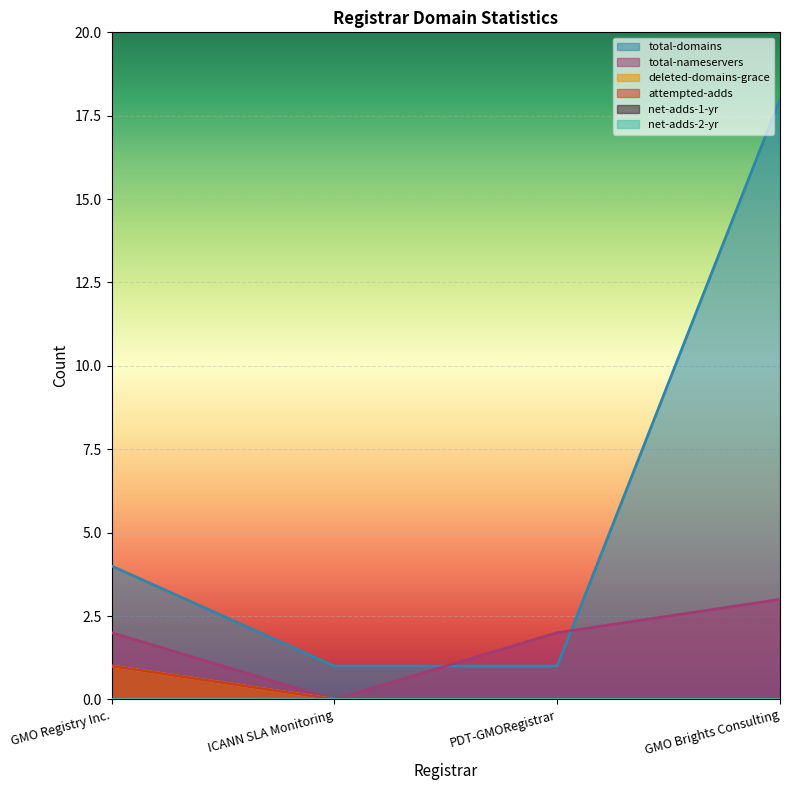

What is the label of the 3rd point from the left?

PDT-GMORegistrar